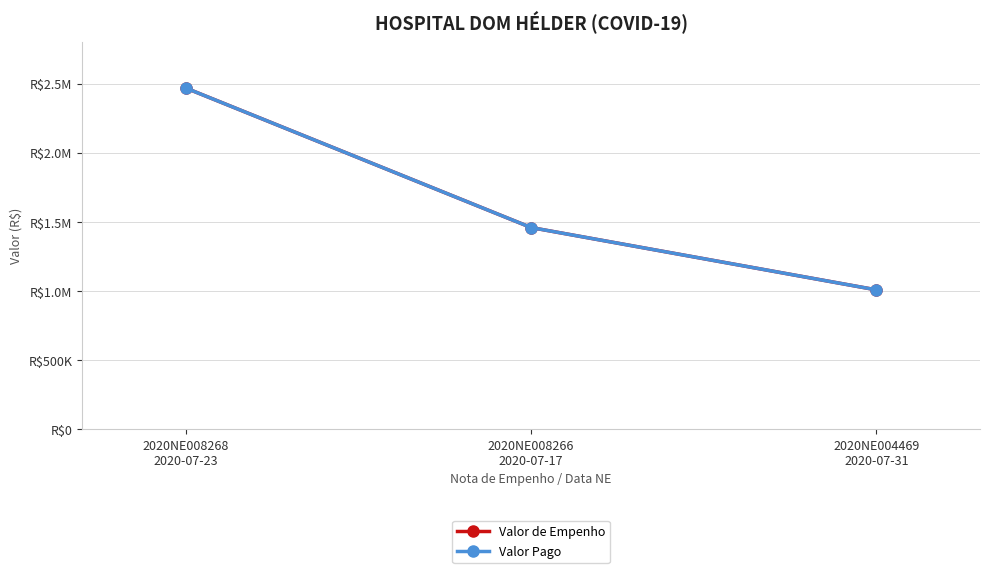

Does the chart have visible grid lines?

Yes